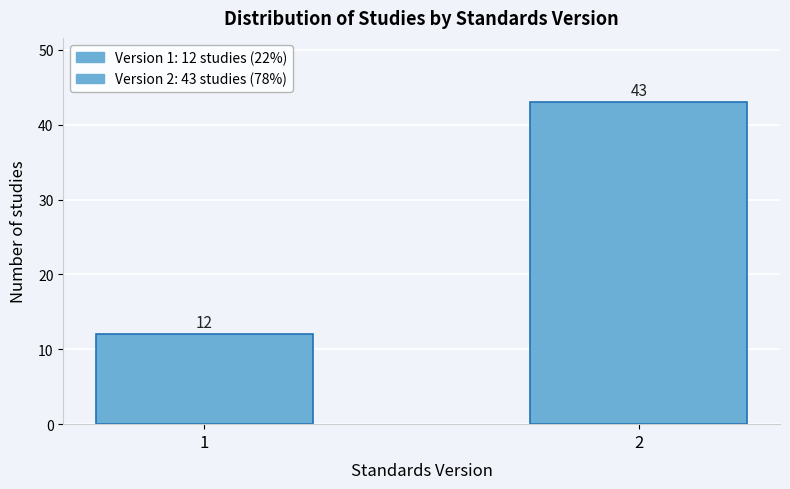

Reading left to right, extract all data points from this chart.

12	43